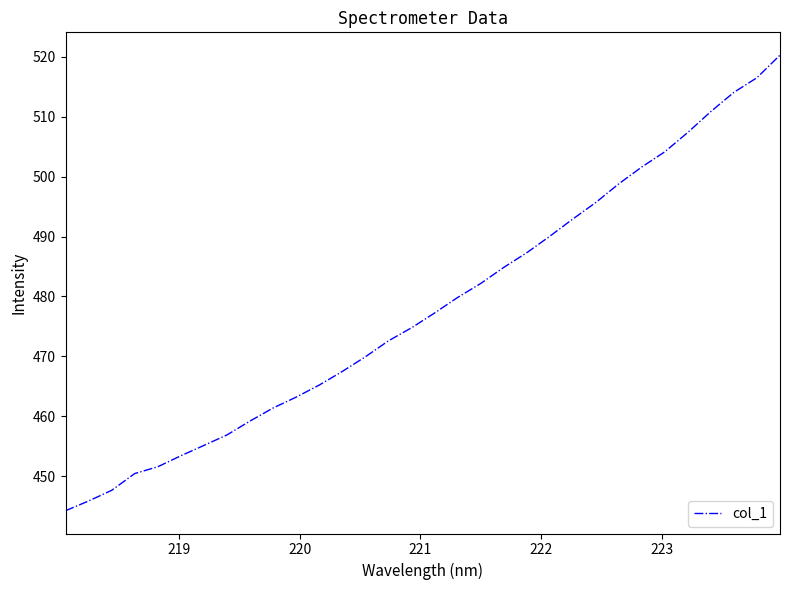

What is the smallest value displayed?

444.2